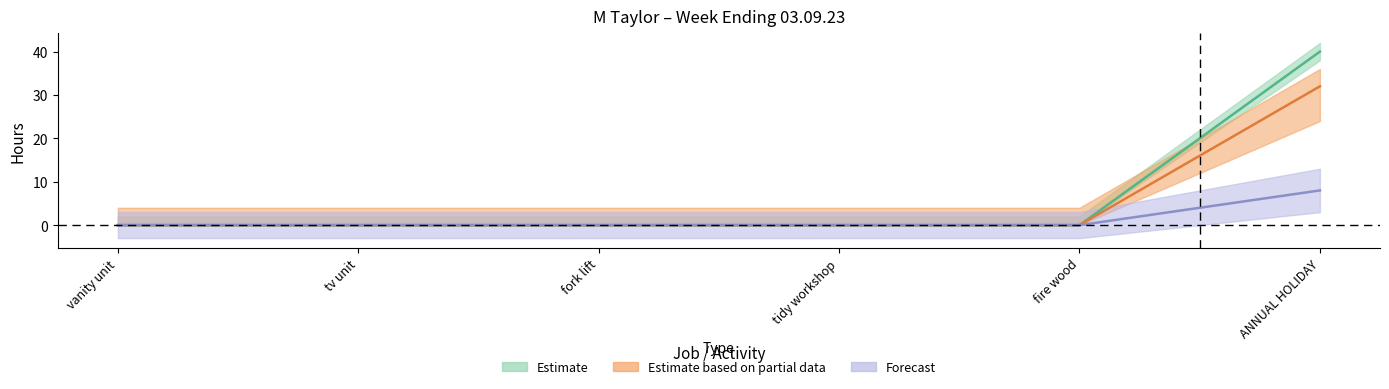

True or false: Basic Hours and Public Holiday intersect in this chart.

False